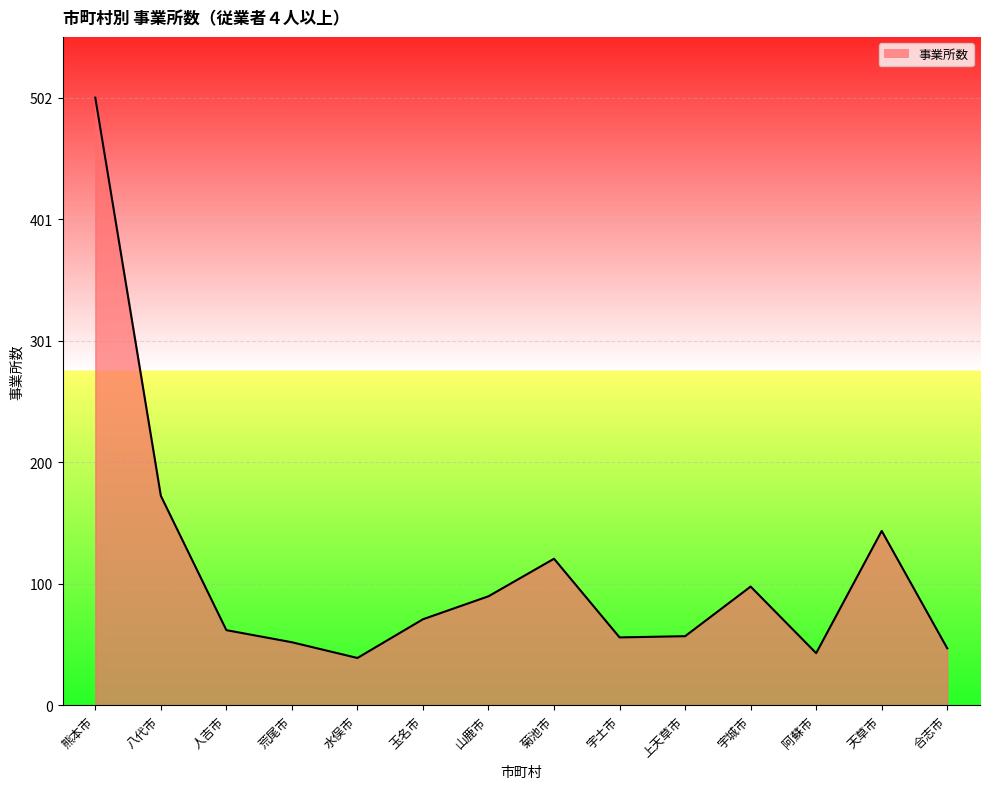

What is the label of the 8th point from the right?

山鹿市